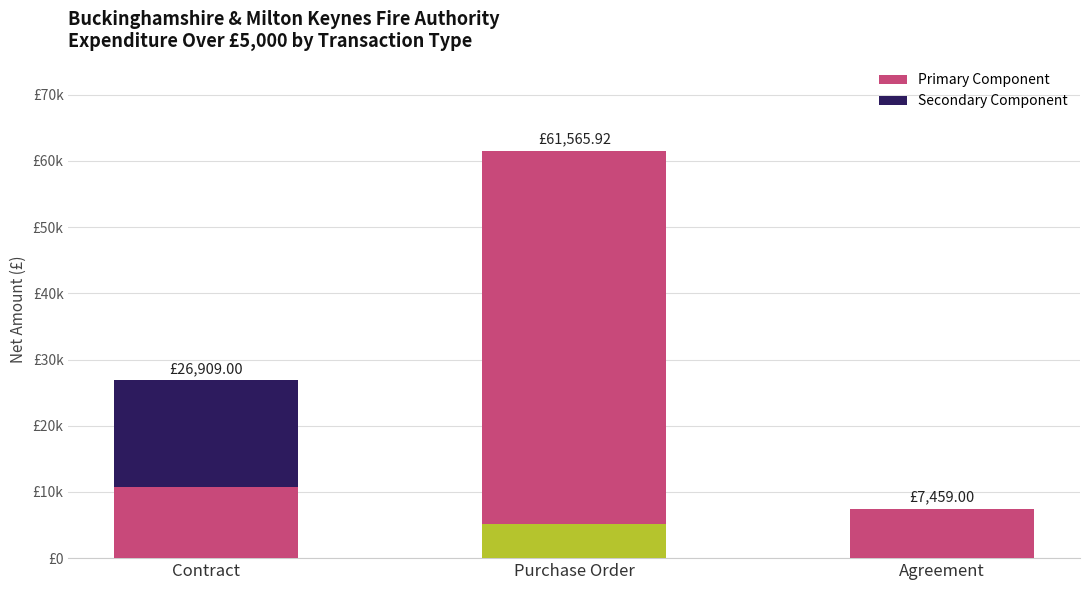

Are the bars horizontal?

No